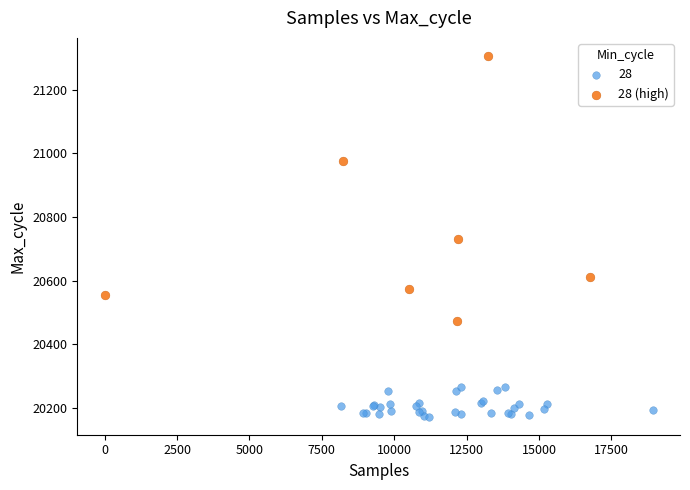

Which series has the widest spread of Y values?

28 (high)